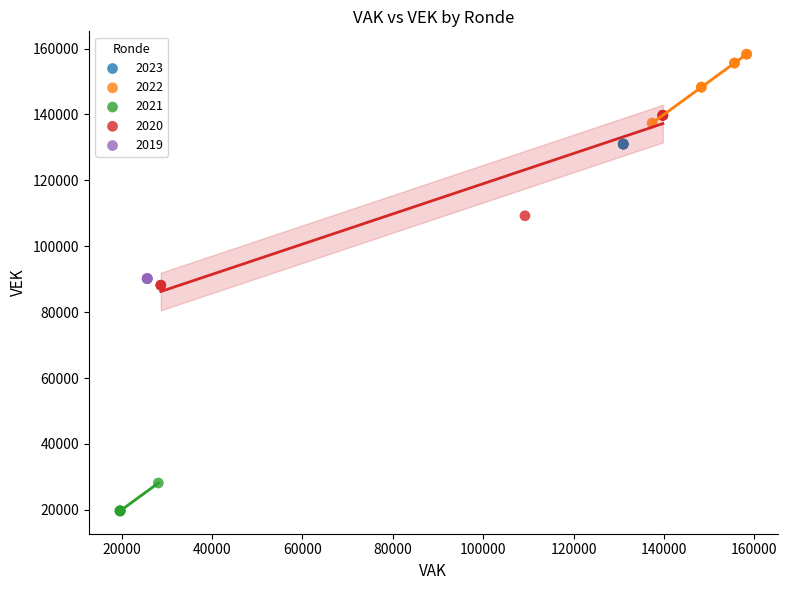

What are all the series names shown in the legend?

2023, 2022, 2021, 2020, 2019